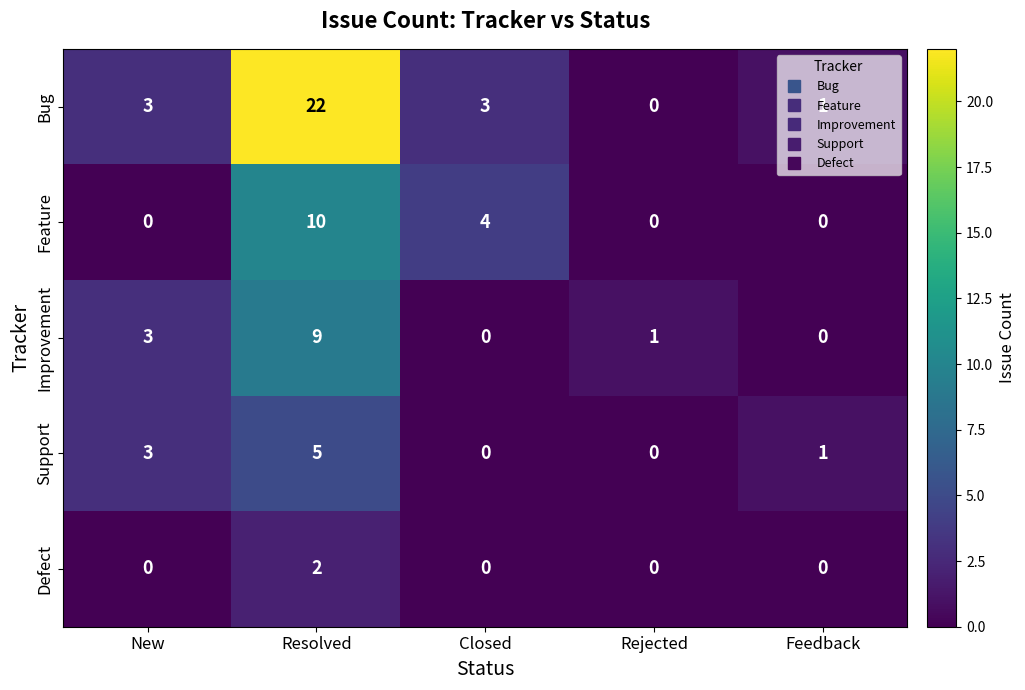

What is the difference between the highest and lowest values at Resolved?

20